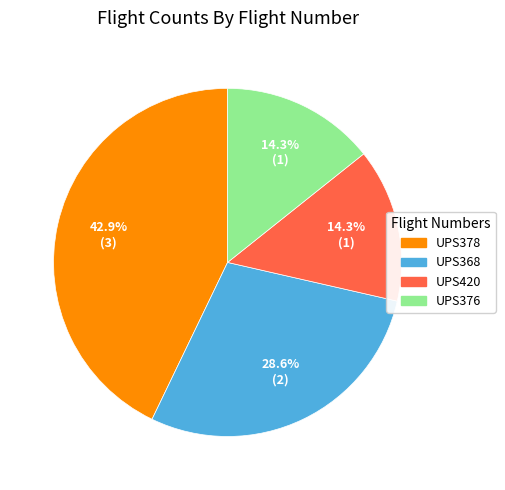

What is the ratio of the value at UPS368 to the value at UPS378?

0.7